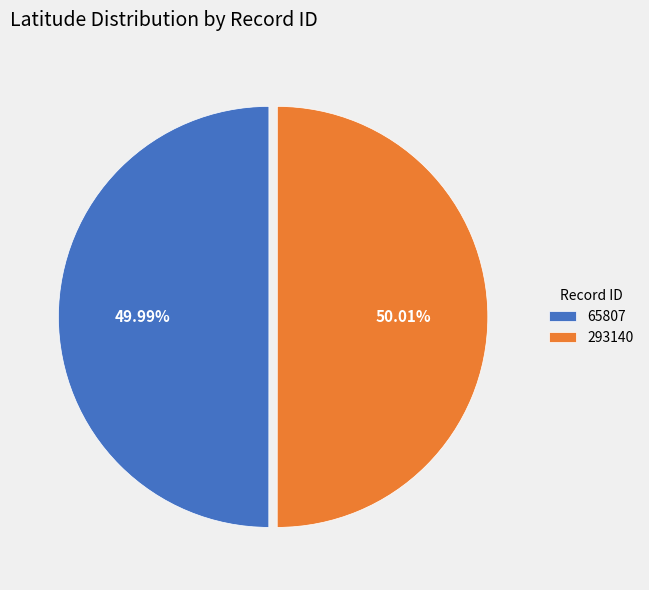

What is the ratio of the value at 65807 to the value at 293140?

1.0